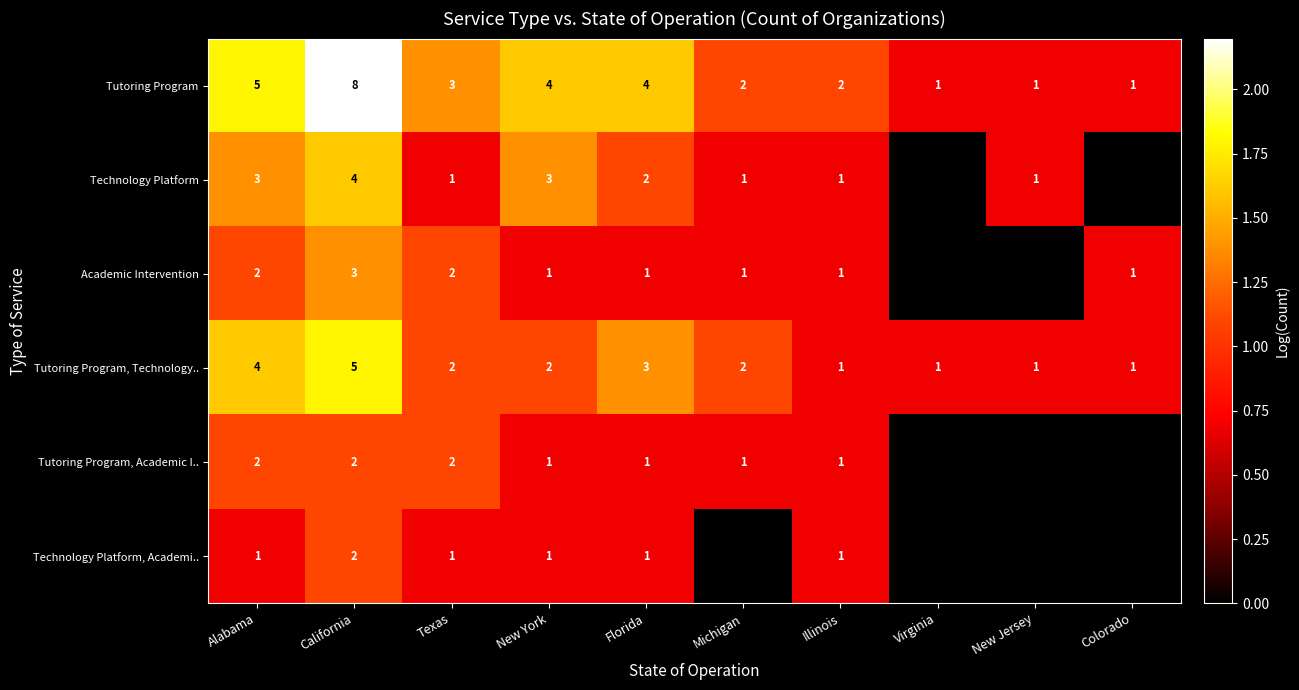

True or false: Tutoring Program, Technology.. has a value of 0 at Virginia.

False